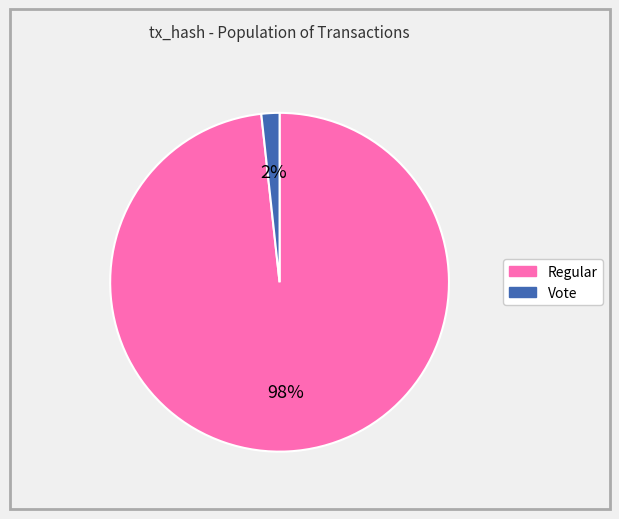

The Regular slice represents 98% of the pie. True or false?

True